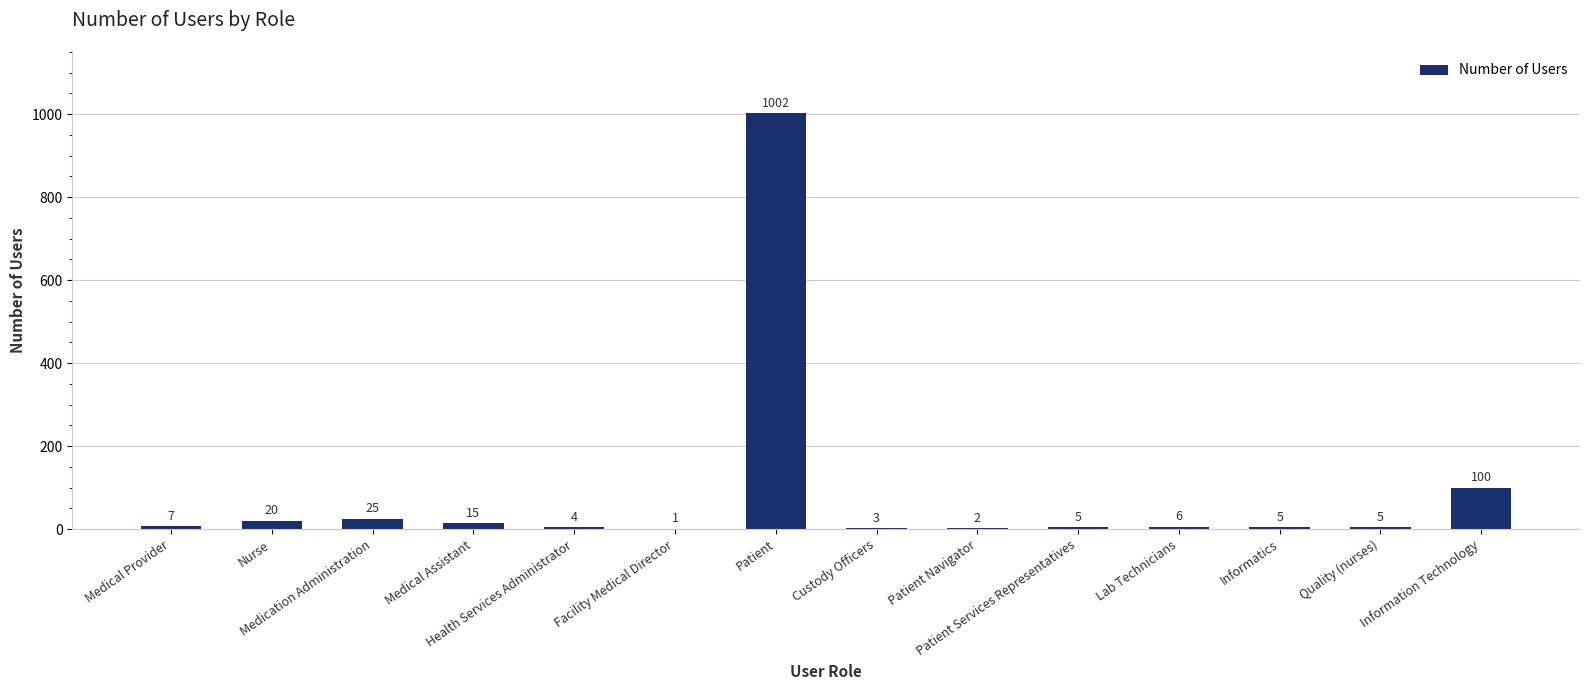

Count the number of data series in this chart.

1